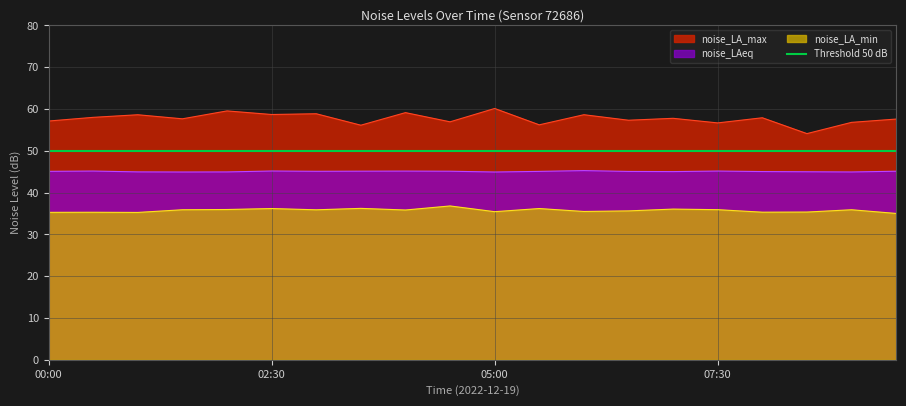

Which series has the largest range (max minus min)?

noise_LA_max